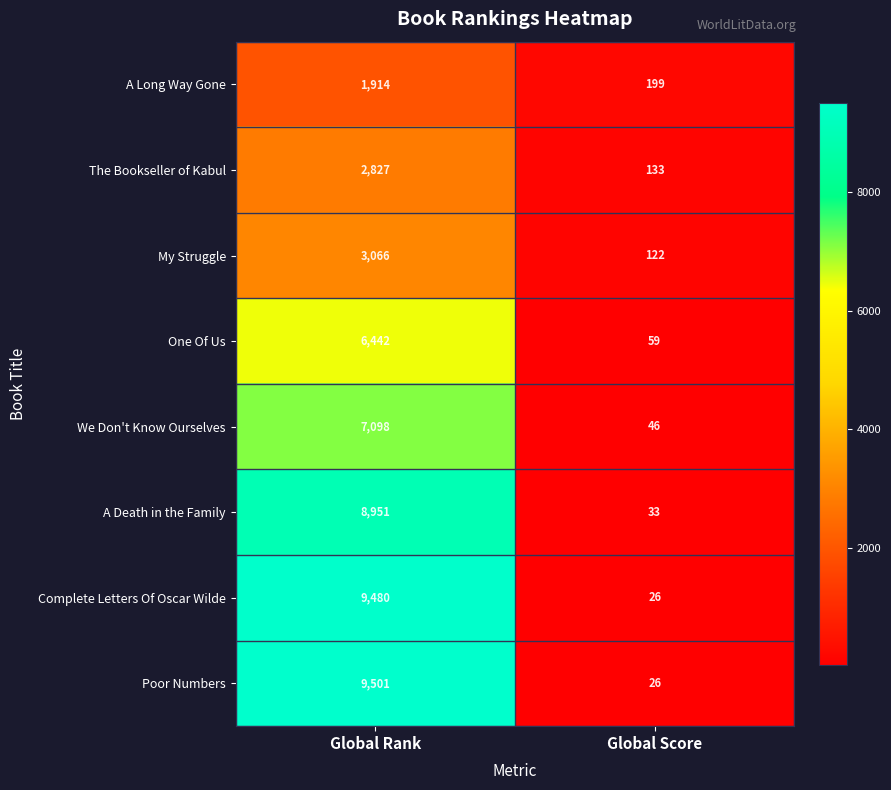

Which series has the largest range (max minus min)?

Poor Numbers